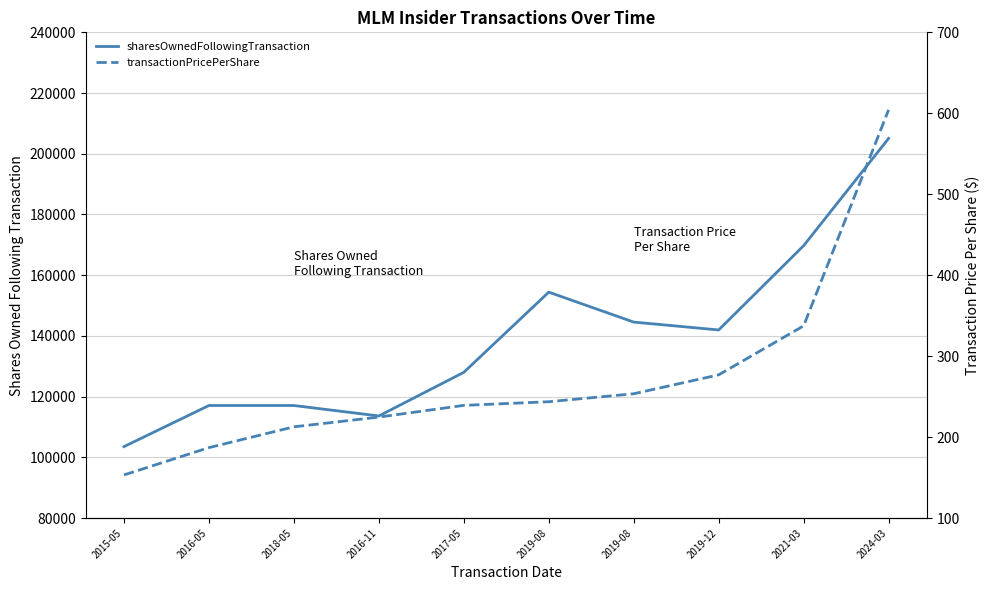

Which series changed the most between 2016-05 and 2019-08?

sharesOwnedFollowingTransaction